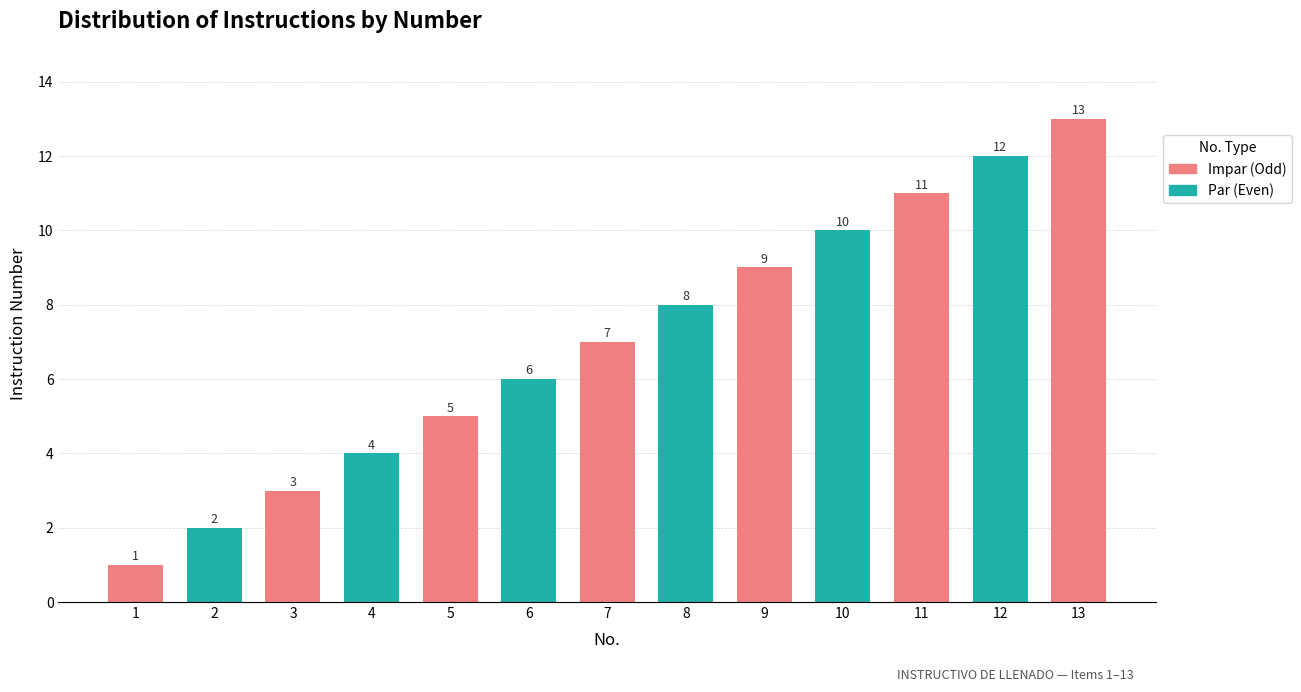

Count the number of categories in the chart.

13